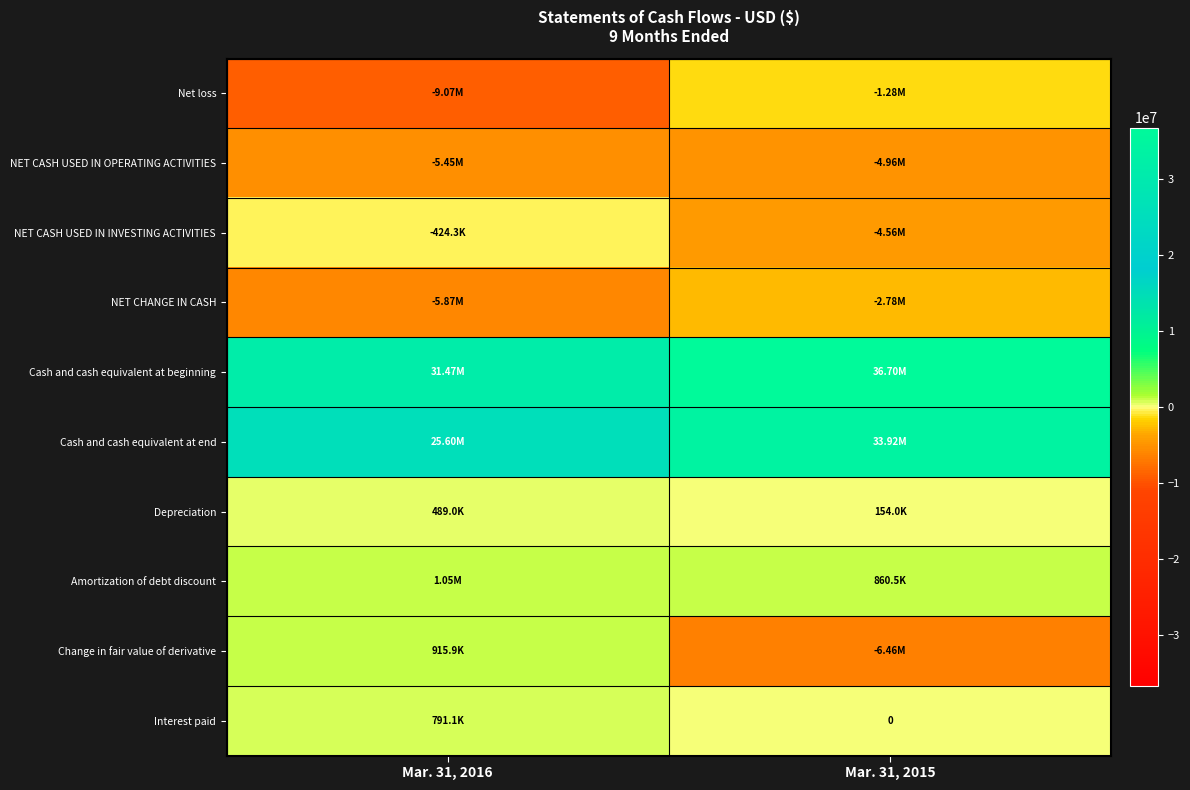

At Mar. 31, 2016, list the series in order from smallest to largest.

Net loss, NET CHANGE IN CASH, NET CASH USED IN OPERATING ACTIVITIES, NET CASH USED IN INVESTING ACTIVITIES, Depreciation, Interest paid, Change in fair value of derivative, Amortization of debt discount, Cash and cash equivalent at end, Cash and cash equivalent at beginning